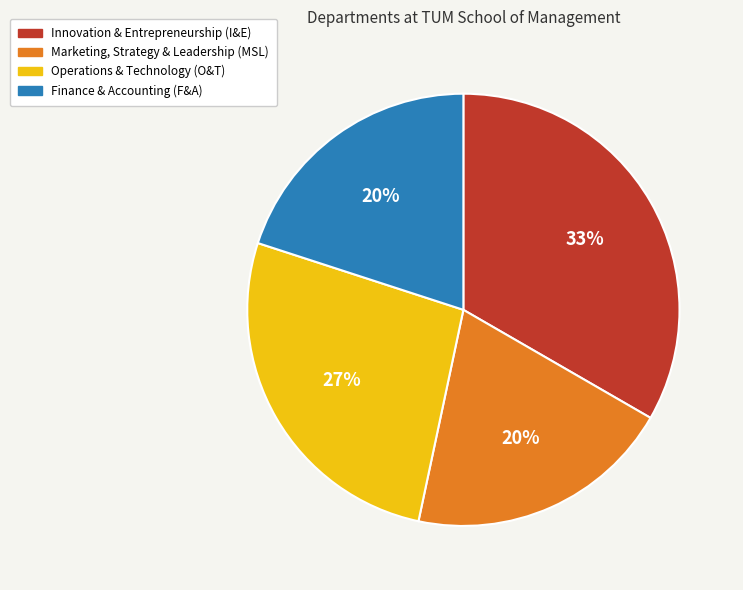

To the nearest percent, what is the combined percentage of Marketing, Strategy & Leadership (MSL) and Finance & Accounting (F&A)?

40%